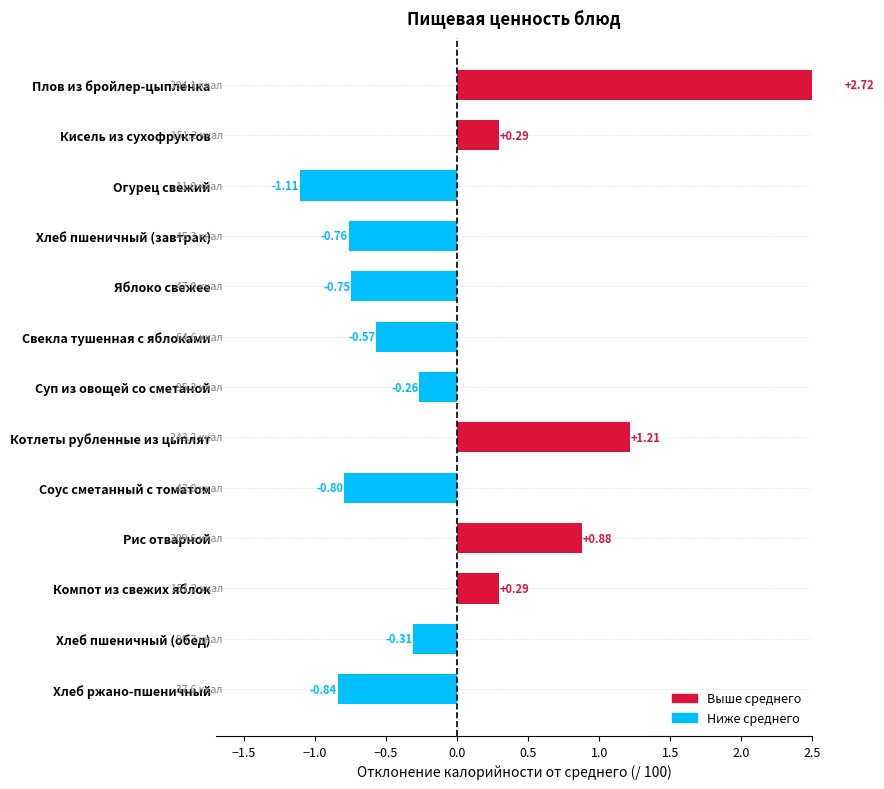

The value at Компот из свежих яблок is 0.1. True or false?

False